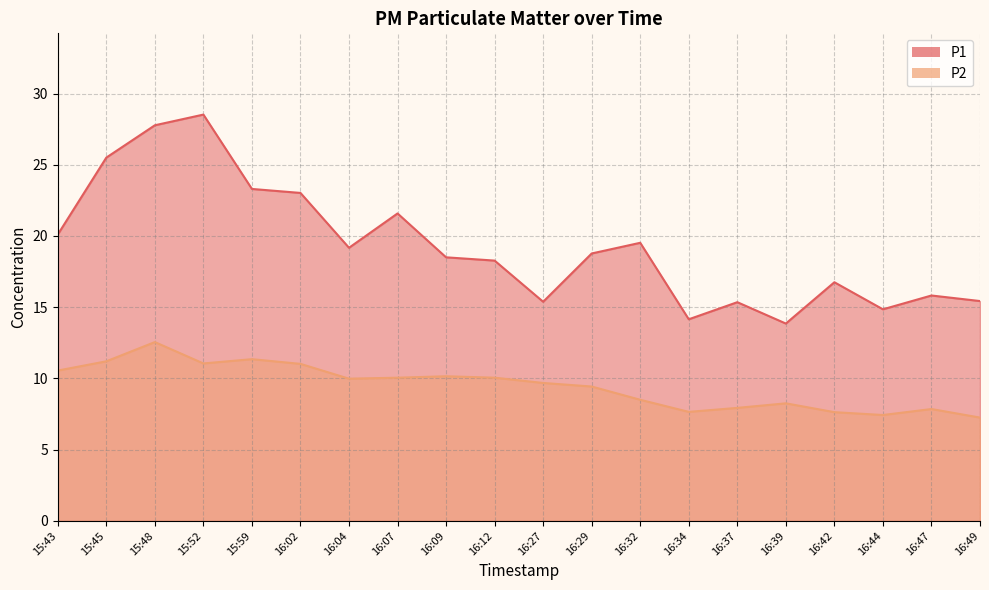

What position from the right is 15:45?

19